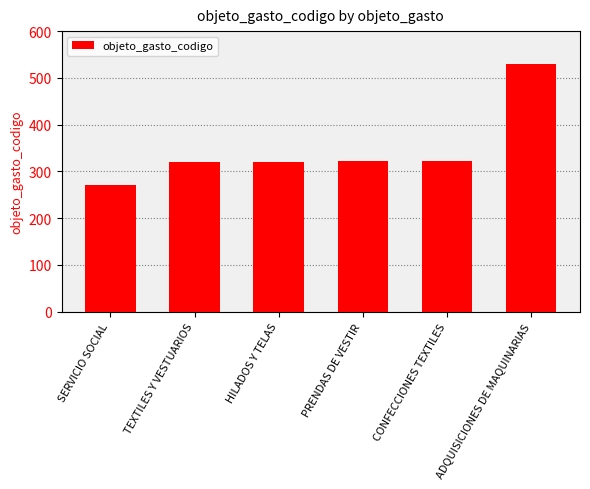

What is the label of the 1st bar from the right?

ADQUISICIONES DE MAQUINARIAS